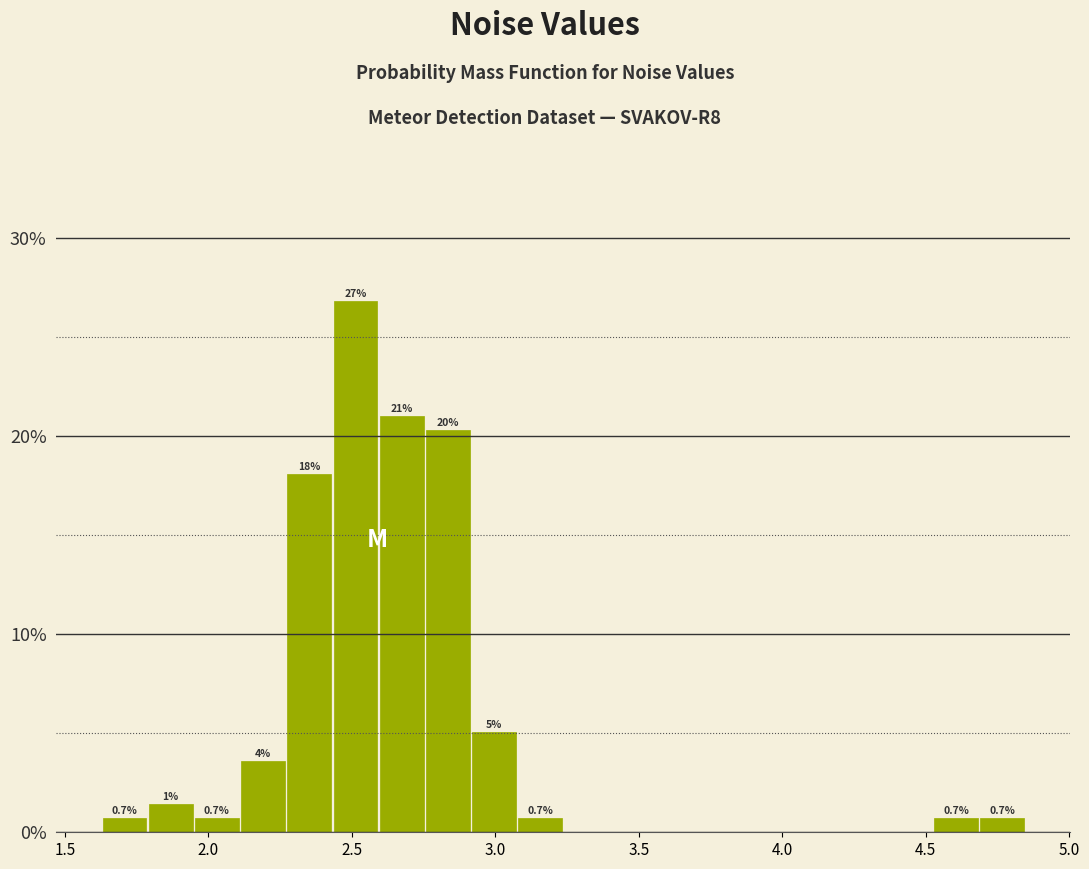

Read against the x-axis, roughly where is the centre of the tallest bar?

2.50